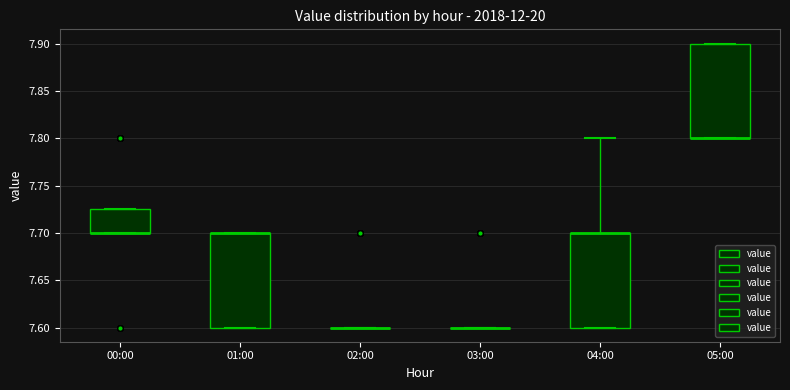

Reading left to right, transcribe this box plot: for each box, give where its median line is, the range the box spans, and where its two whiskers end, as read against the y-axis. The values are not printed on the chart, so give them approximately, as read against the axis.

00:00: median 7.700 (drawn on the box's lower edge), box 7.700 to 7.725, whiskers 7.700 to 7.725
01:00: median 7.700 (drawn on the box's upper edge), box 7.600 to 7.700, whiskers 7.600 to 7.700
02:00: box collapsed to a line at 7.600, whiskers 7.600 to 7.600
03:00: box collapsed to a line at 7.600, whiskers 7.600 to 7.600
04:00: median 7.700 (drawn on the box's upper edge), box 7.600 to 7.700, whiskers 7.600 to 7.800
05:00: median 7.800 (drawn on the box's lower edge), box 7.800 to 7.900, whiskers 7.800 to 7.900